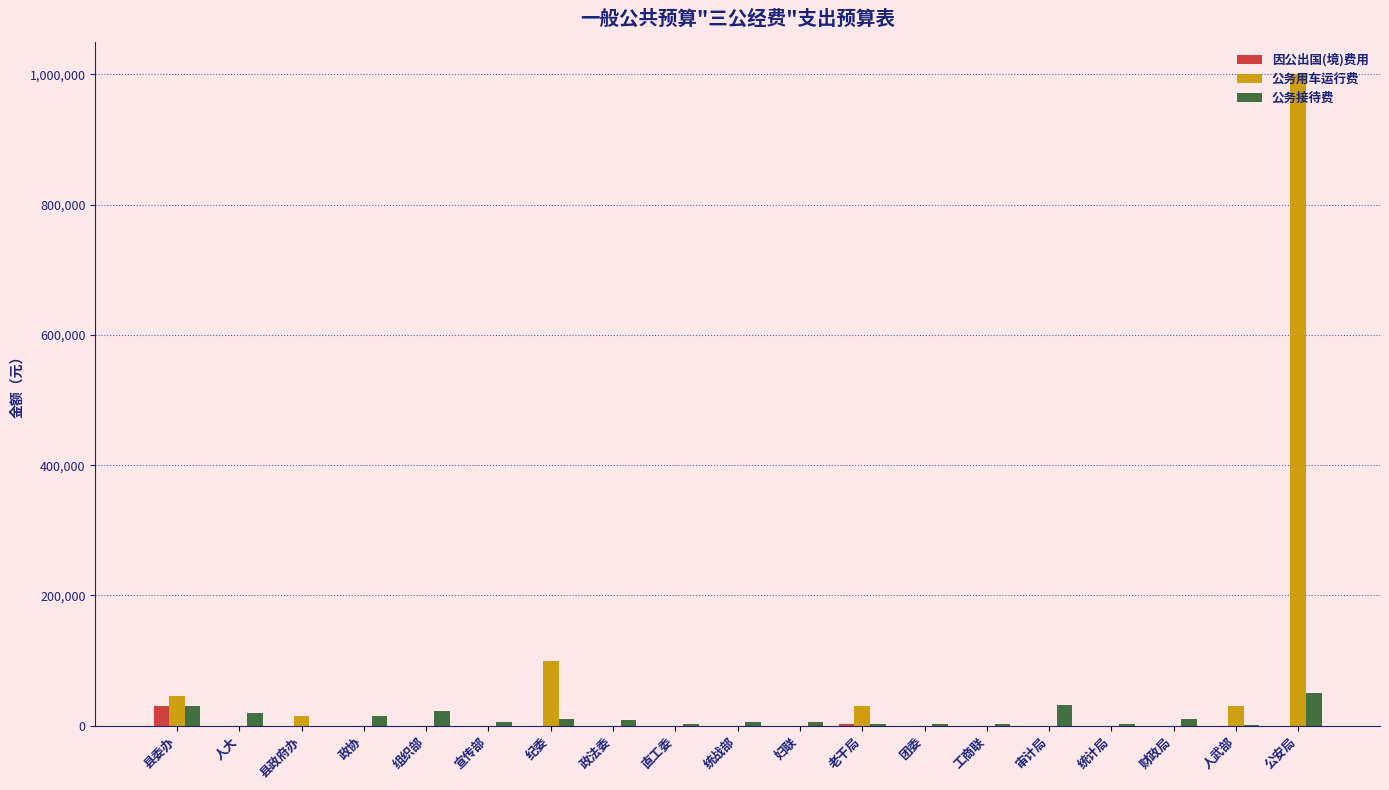

How many values in the 因公出国(境)费用 series exceed 0?

2